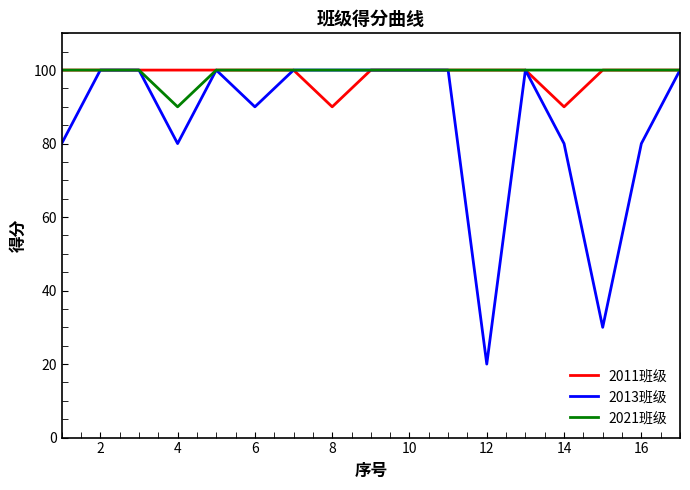

Which series has the widest spread of values?

2013班级